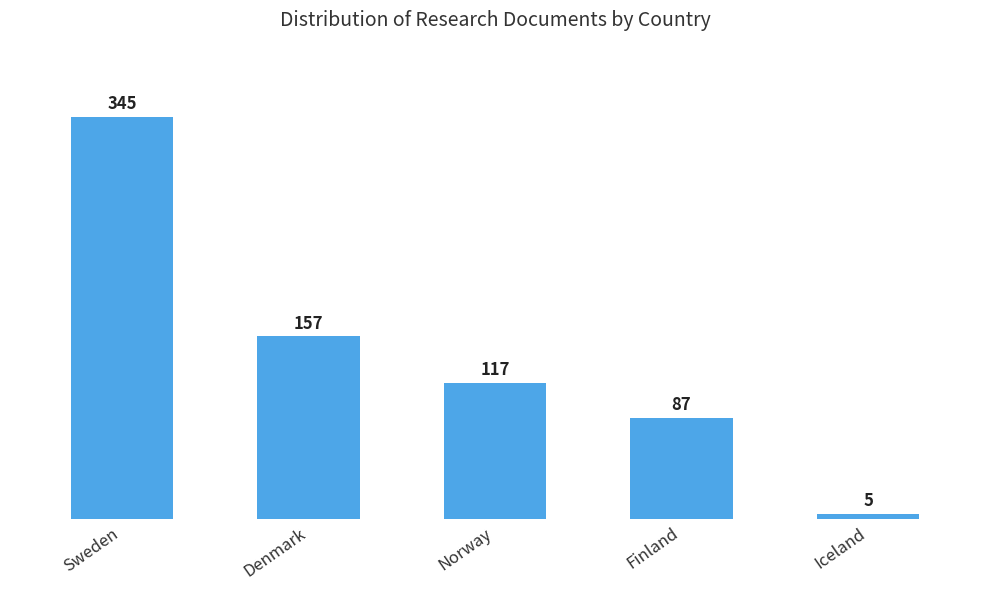

What is the minimum value shown in the chart?

5